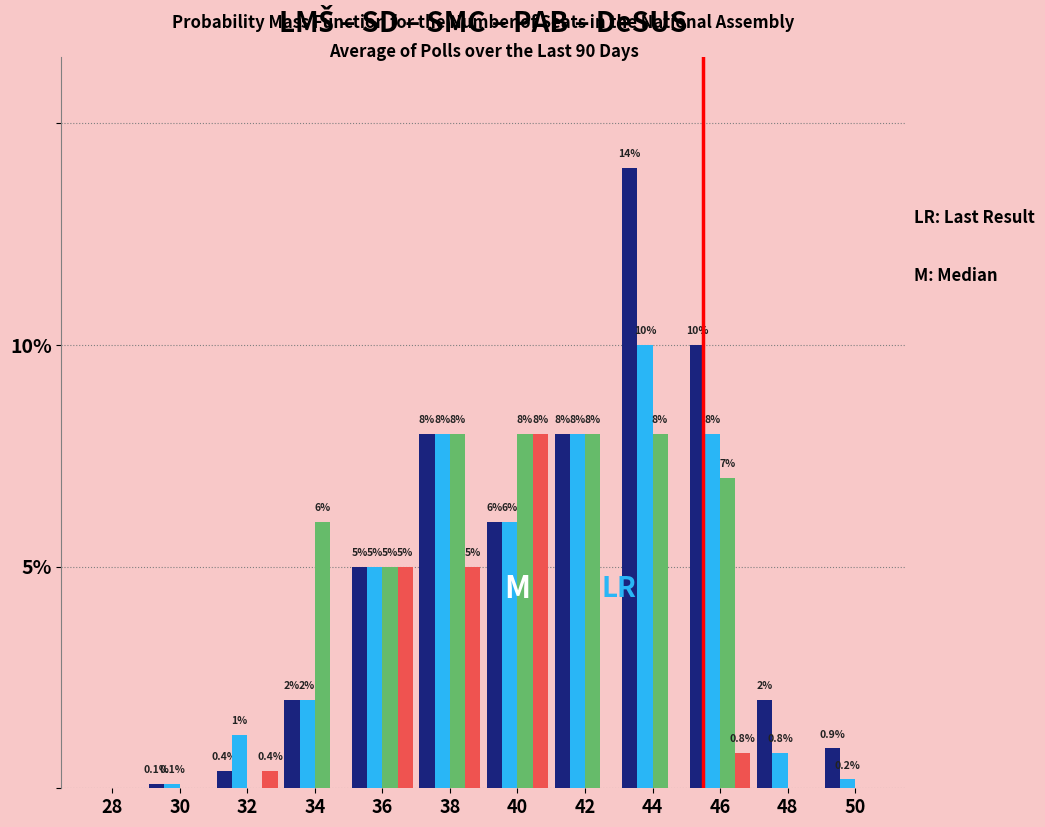

At which category is the sum across all series the highest?

44